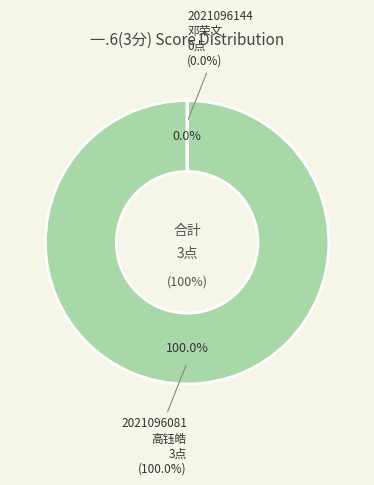

Which category has the biggest portion of the pie?

2021096081
高钰皓